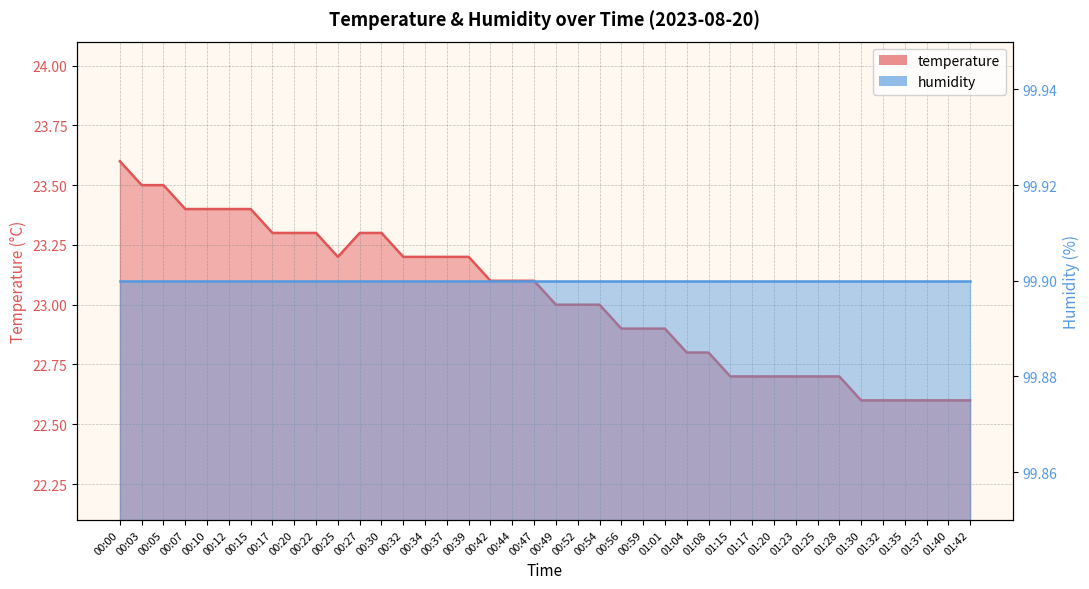

How many values are between 22 and 23?

20